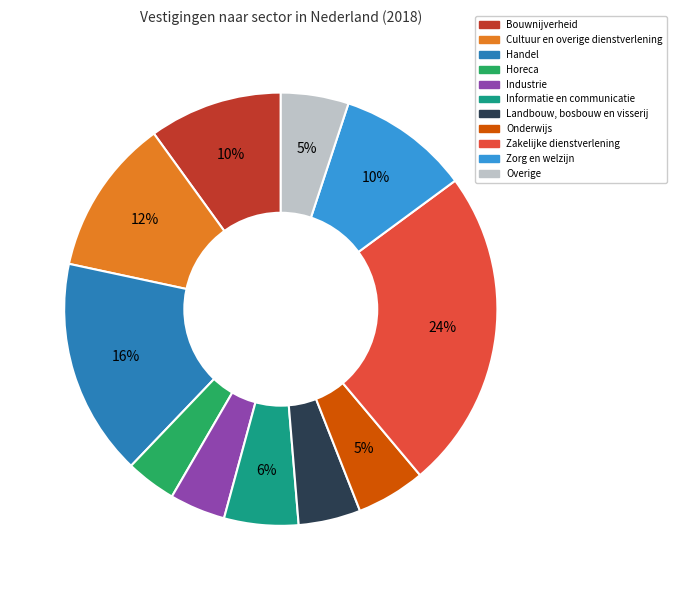

Is there any slice that represents more than half of the pie?

No